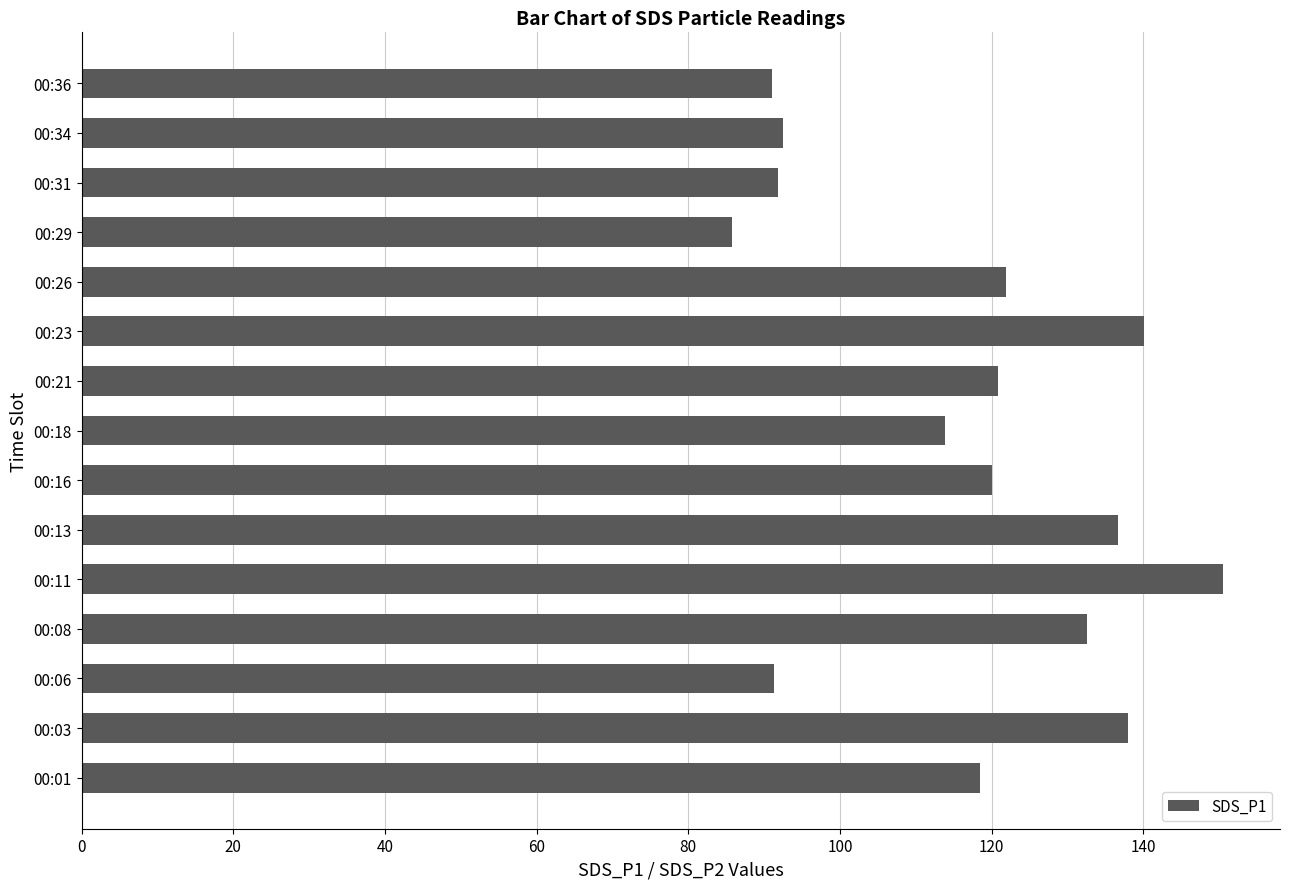

What is the maximum value shown in the chart?

150.5